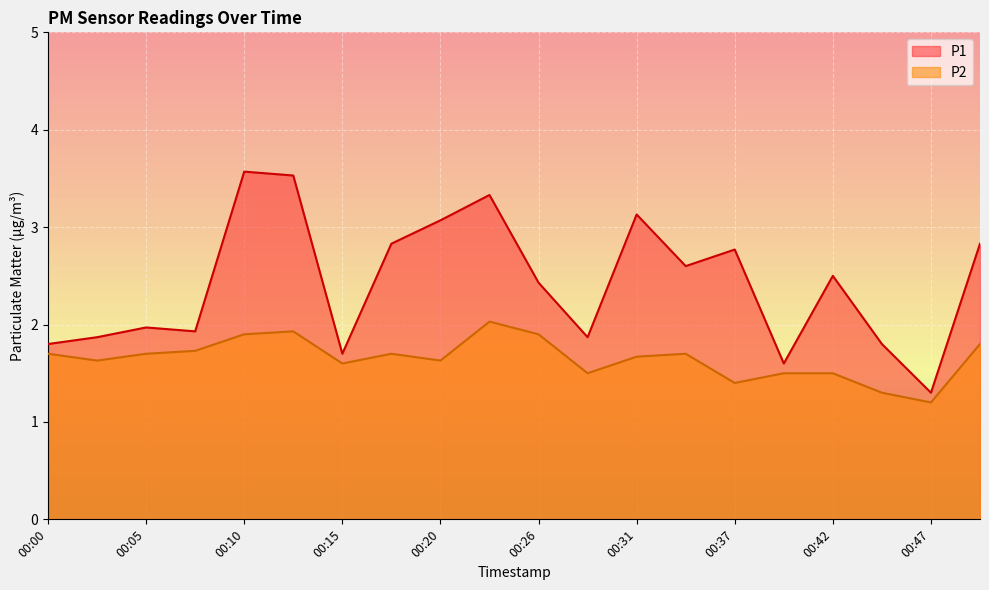

What is the total value across all series at 00:28?

3.4